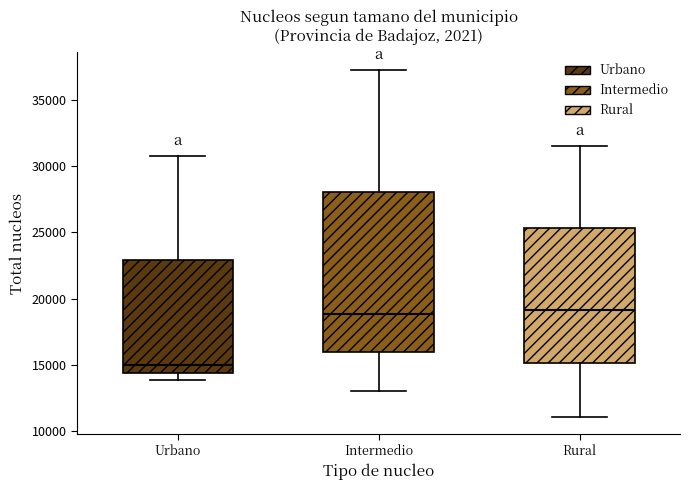

Reading left to right, read every box against the y-axis: the position of its median line, the range the box covers, and the ends of its whiskers. The values are not printed on the chart, so give them approximately, as read against the axis.

Urbano: median 15000, box 14500 to 23000, whiskers 14000 to 31000
Intermedio: median 19000, box 16000 to 28000, whiskers 13000 to 37000
Rural: median 19000, box 15000 to 25500, whiskers 11000 to 31500